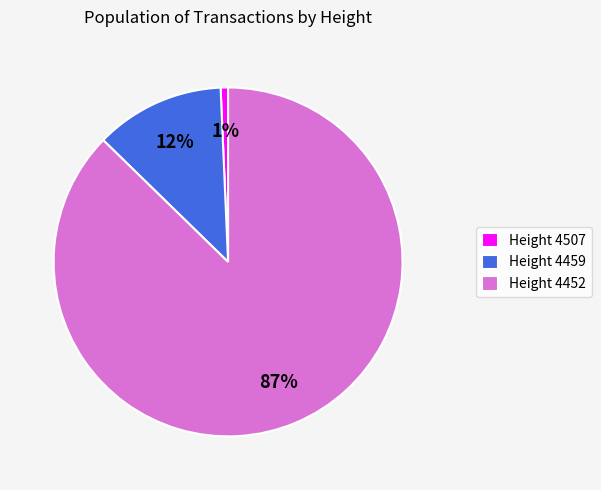

To the nearest percent, what percentage of the pie is Height 4452?

87%